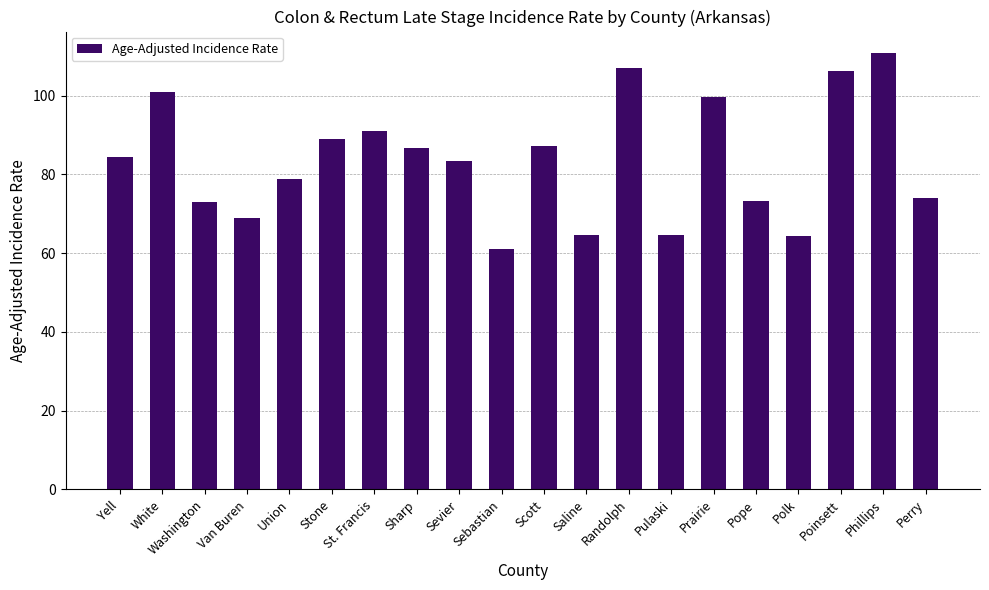

Approximately how many times larger is the value at Pope compared to Sebastian?

1.2